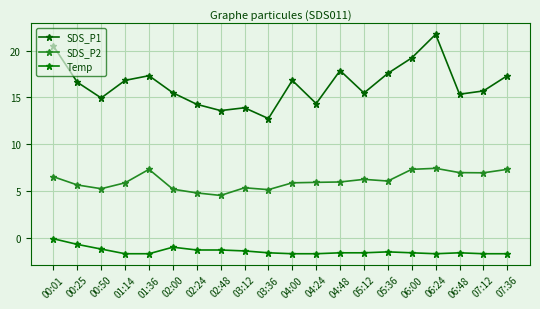

Which series has the widest spread of values?

SDS_P1